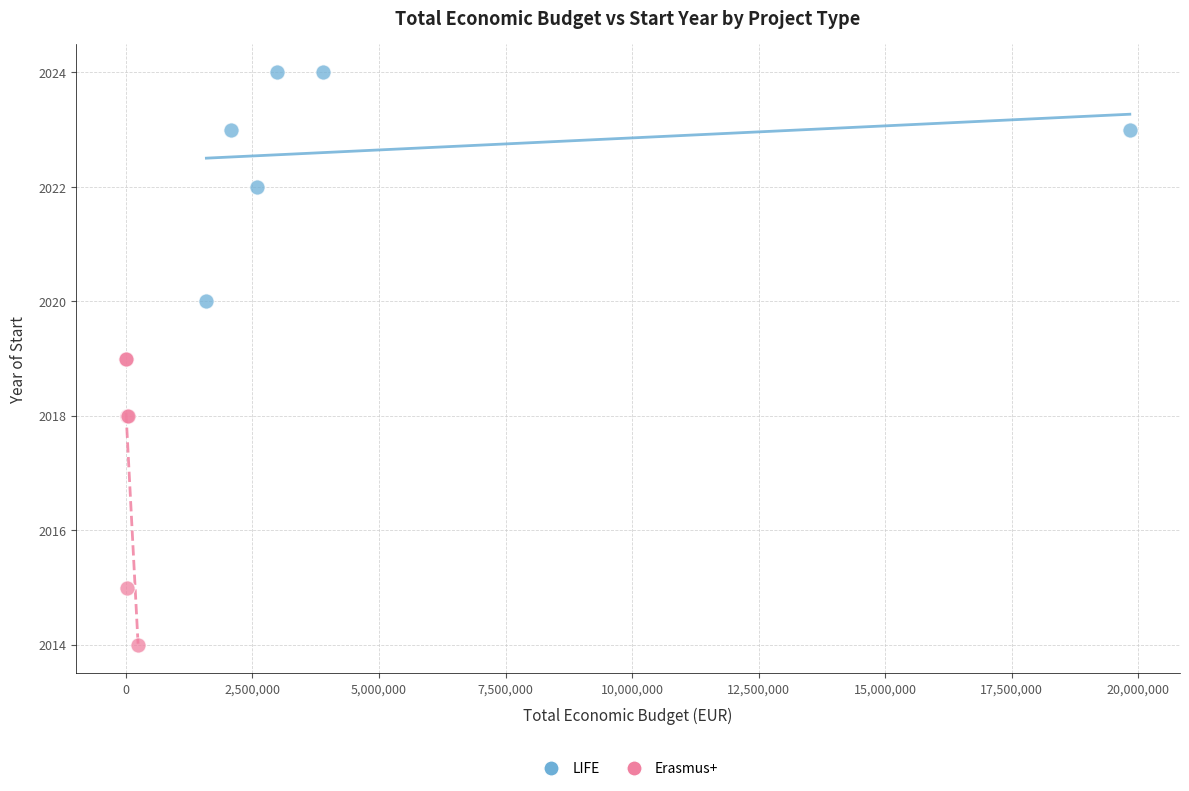

Which series contains the highest Y value?

LIFE